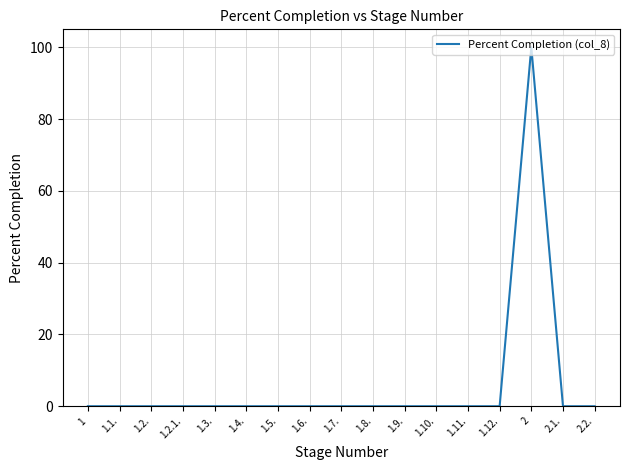

Reading left to right, extract all data points from this chart.

0	0	0	0	0	0	0	0	0	0	0	0	0	0	100	0	0